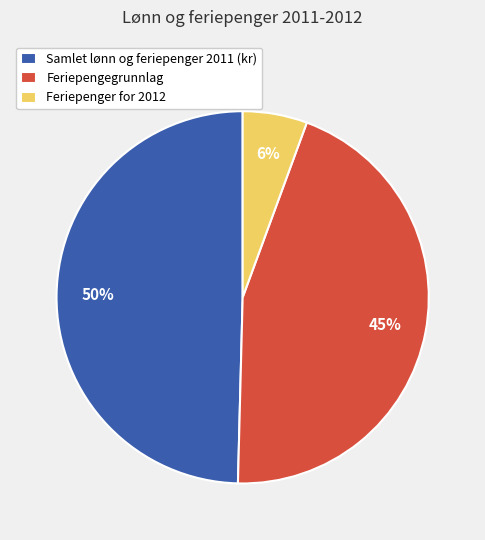

Approximately how many times larger is the value at Feriepengegrunnlag compared to Samlet lønn og feriepenger 2011 (kr)?

0.9